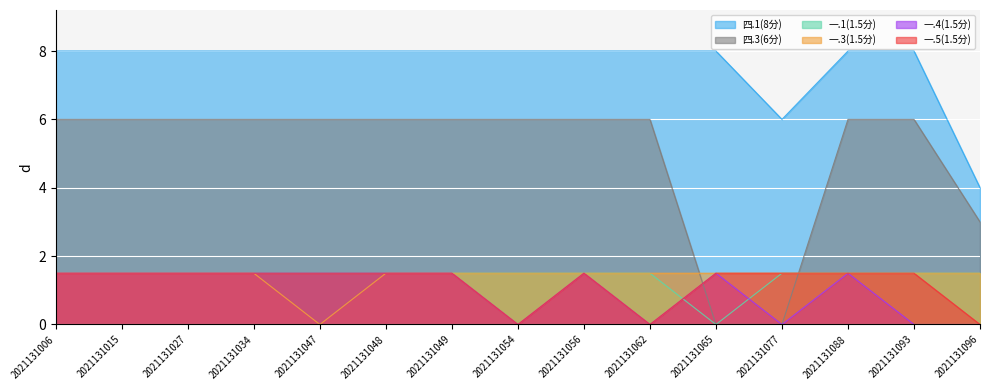

The 一.3(1.5分) series shows 2.3 at 2021131034. True or false?

False